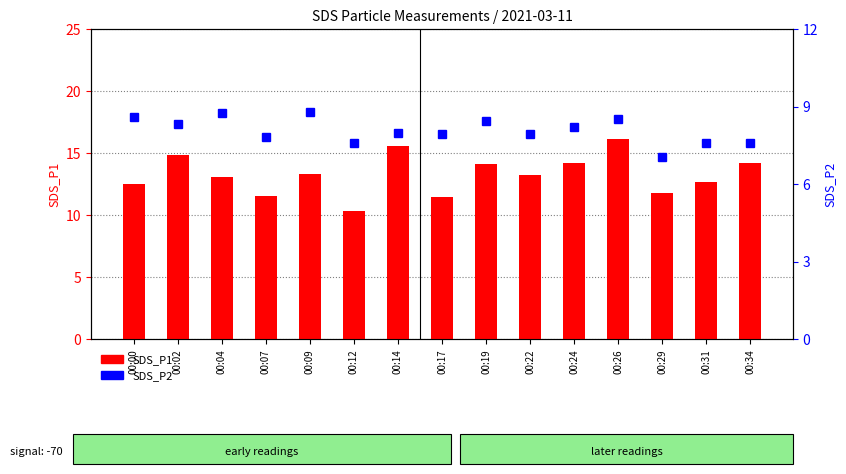

What is the spread (max minus min) of values at 00:24?

6.0